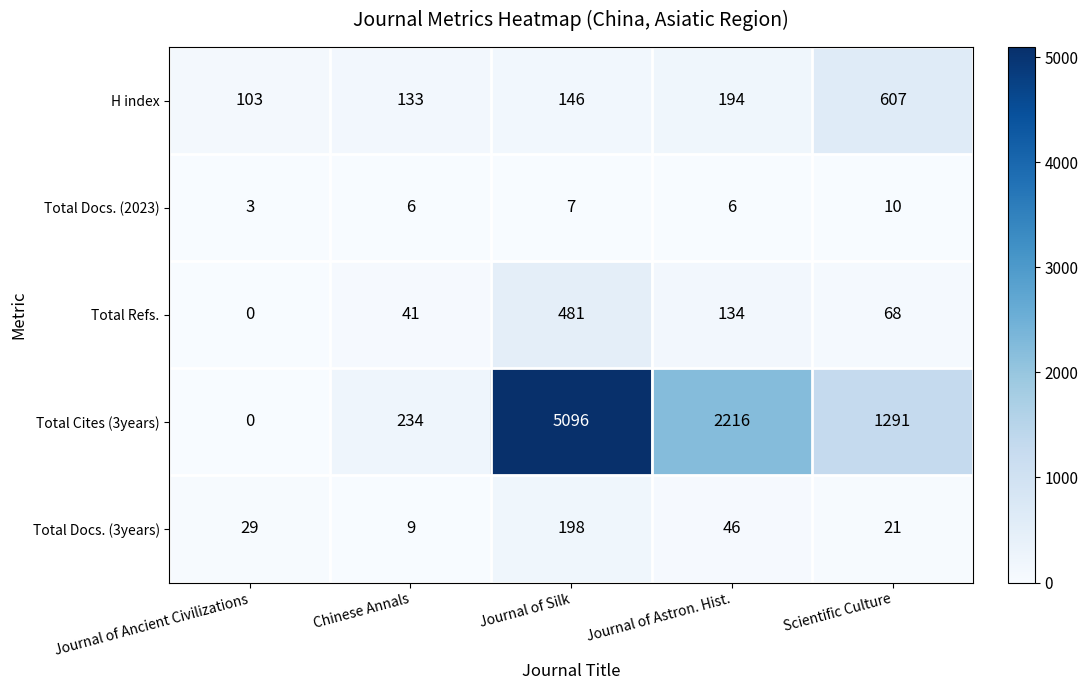

What is the sum of all Total Refs. values?

724